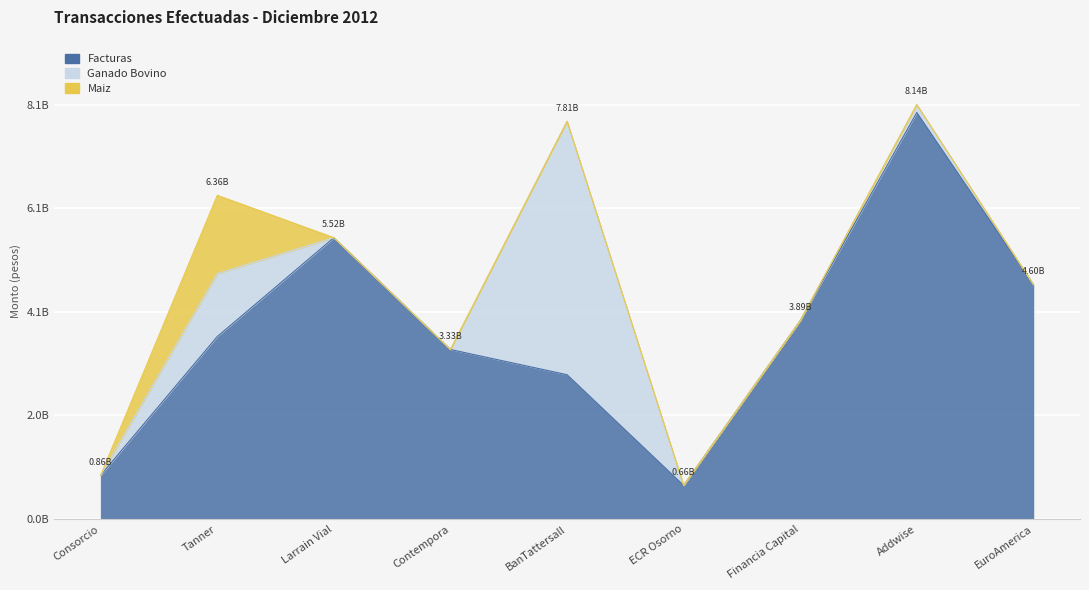

What position from the left is BanTattersall?

5